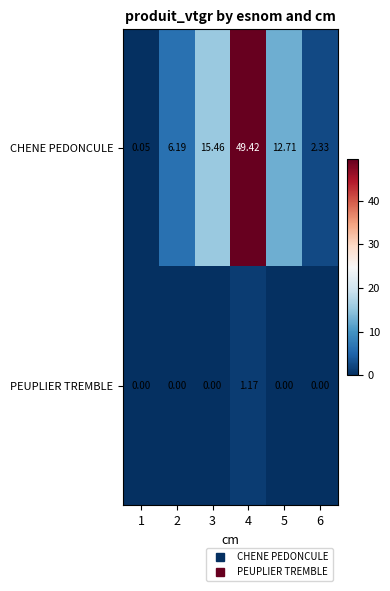

At 1, list the series in order from smallest to largest.

PEUPLIER TREMBLE, CHENE PEDONCULE